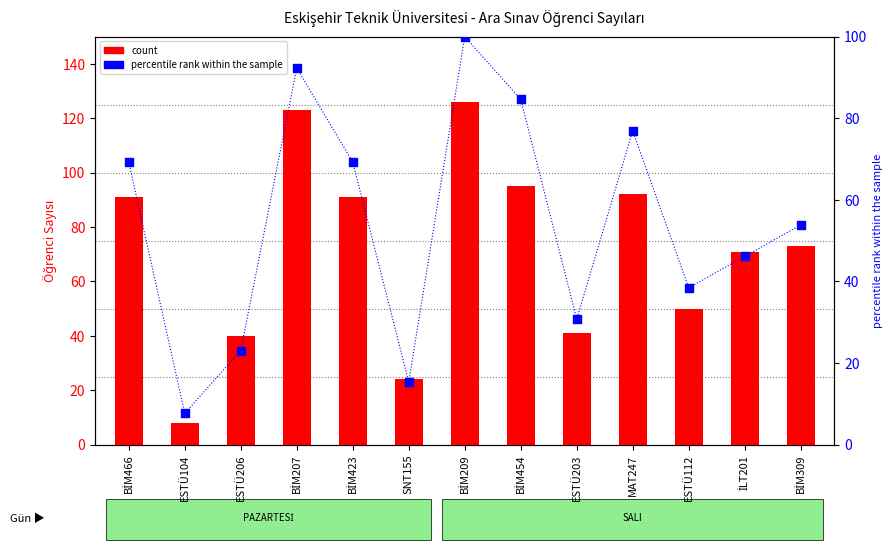

Which series contains the highest Y value?

count